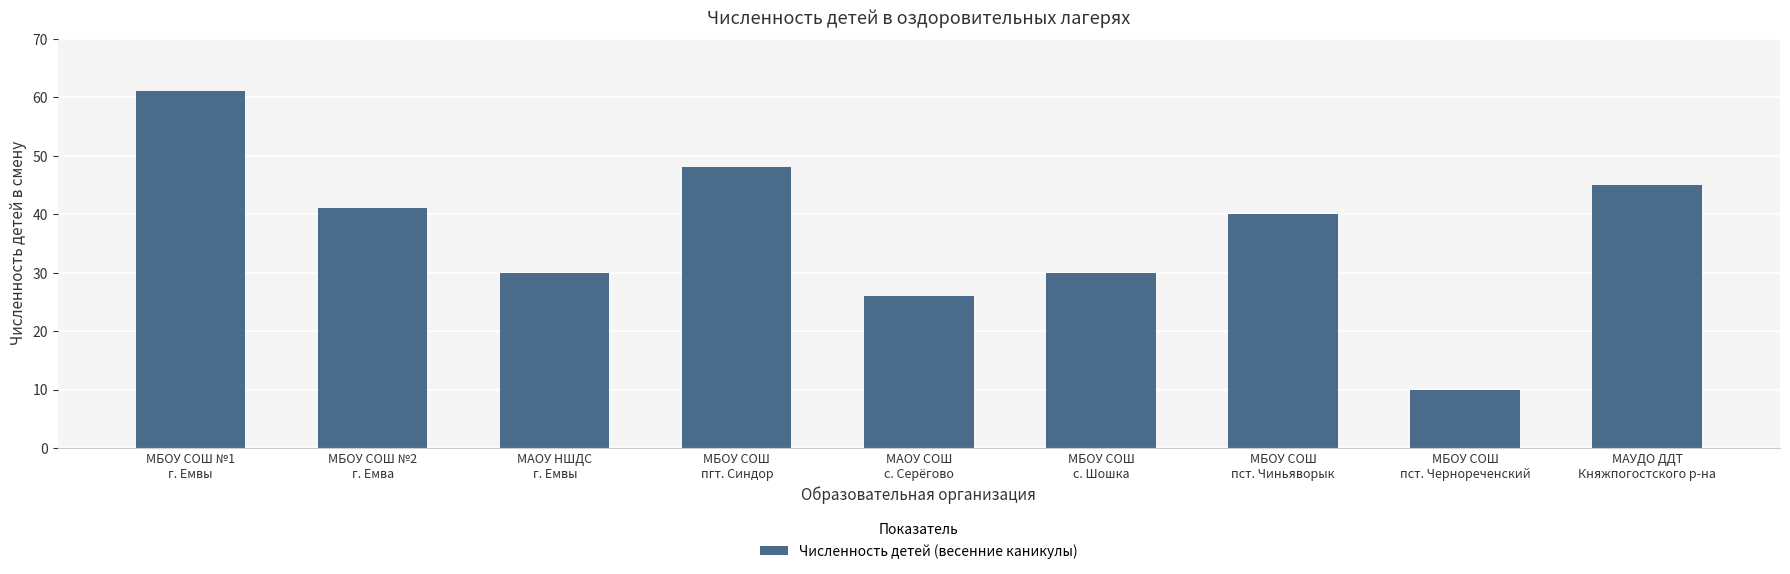

What is the minimum value shown in the chart?

10